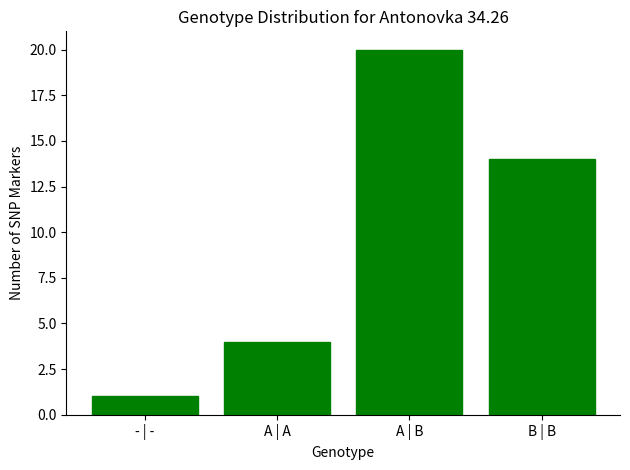

Reading left to right, transcribe all the data shown in this chart.

- | -=1	A | A=4	A | B=20	B | B=14